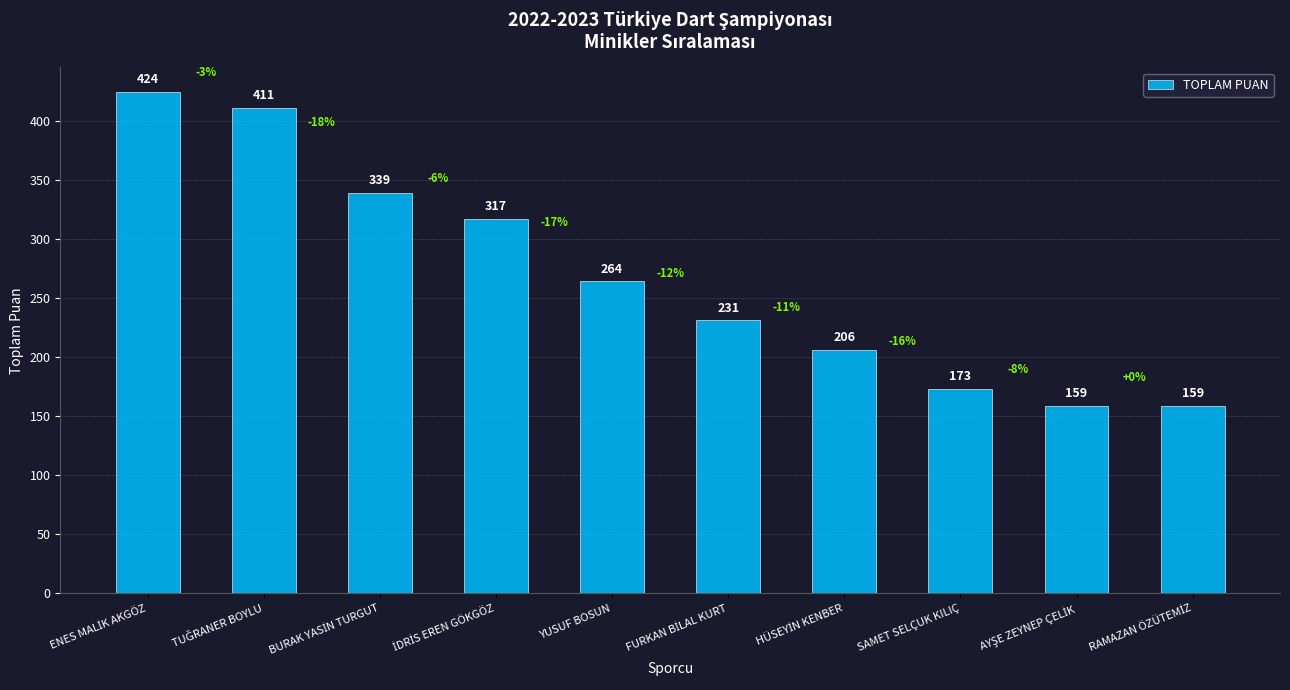

What is the difference between the maximum and second lowest values?

265